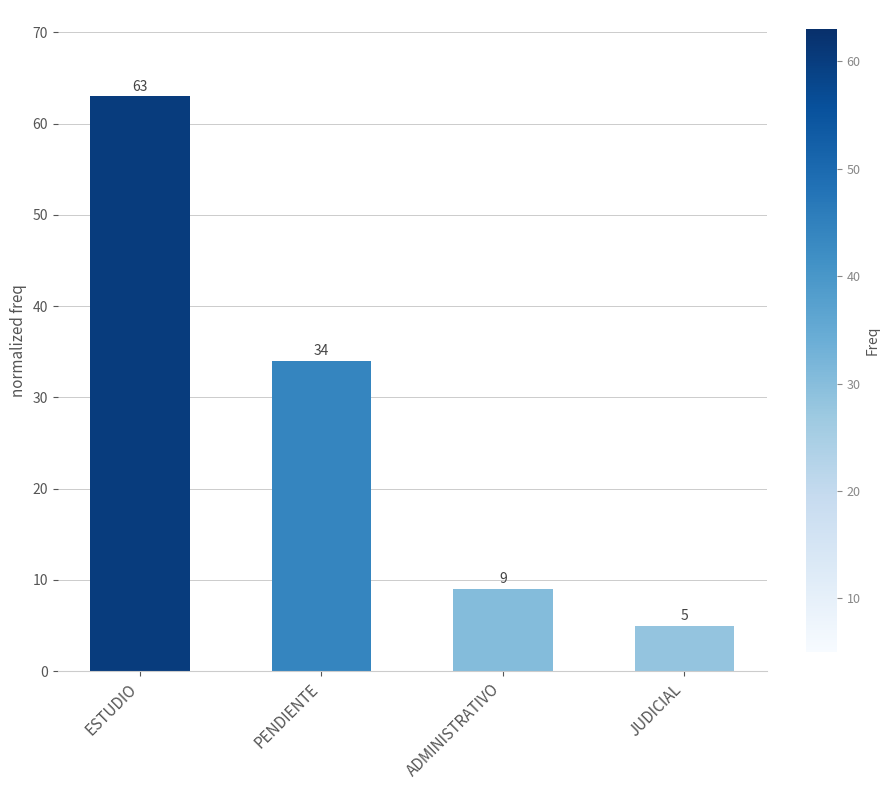

What is the sum of the values at ADMINISTRATIVO and PENDIENTE?

43